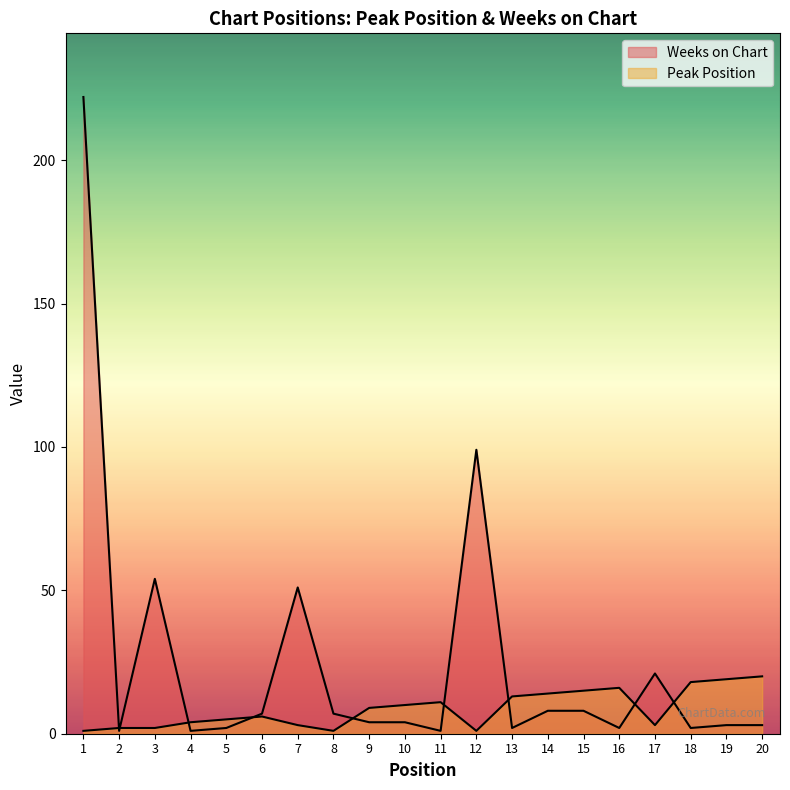

How many data points in Weeks on Chart are above 4?

9